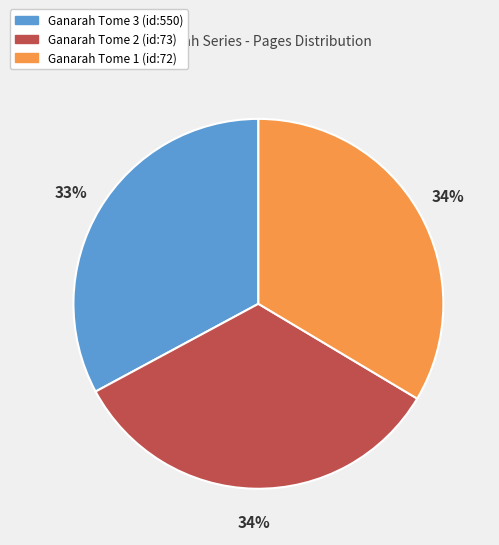

Which slice is the smallest?

Ganarah Tome 3 (id:550)